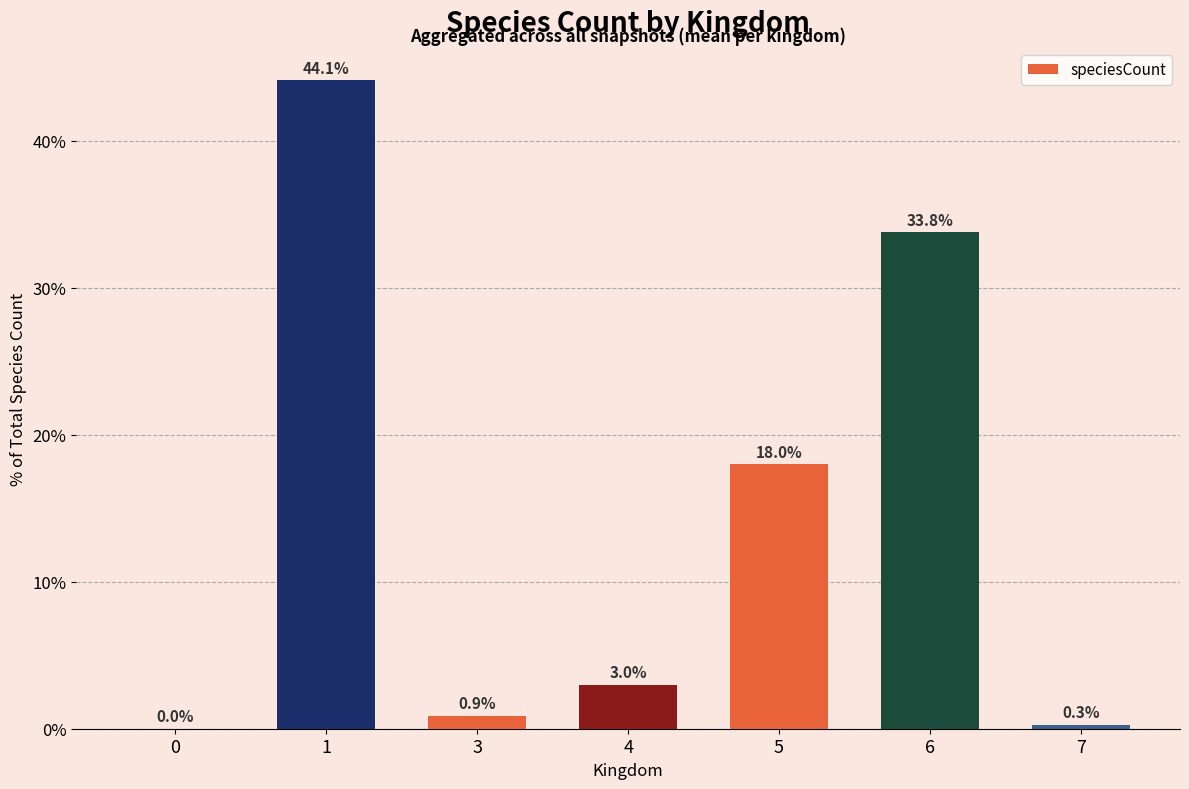

True or false: the data shows 19.1 at 1.

False